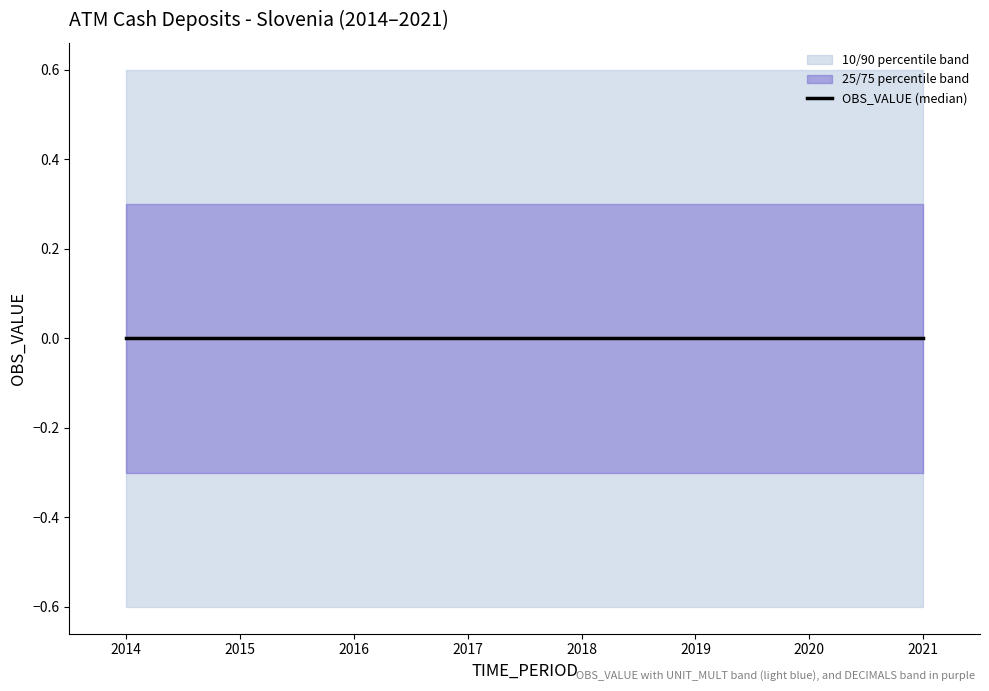

True or false: OBS_VALUE has more than 2 points higher than both neighbors.

False